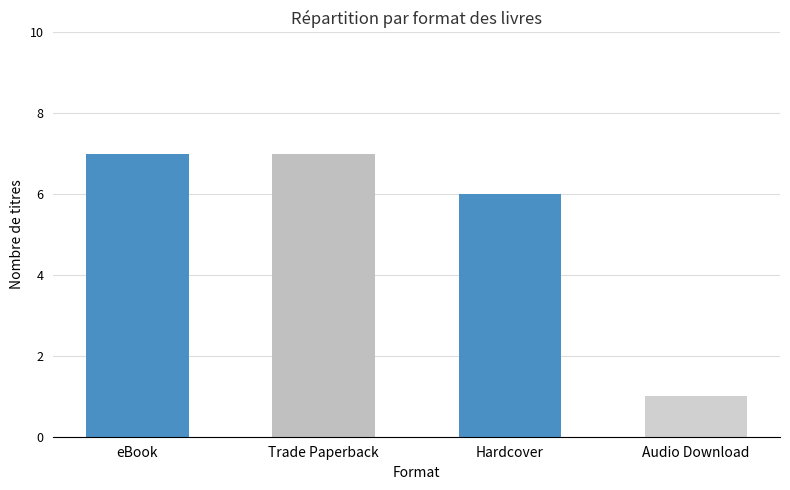

What is the sum of all values?

21